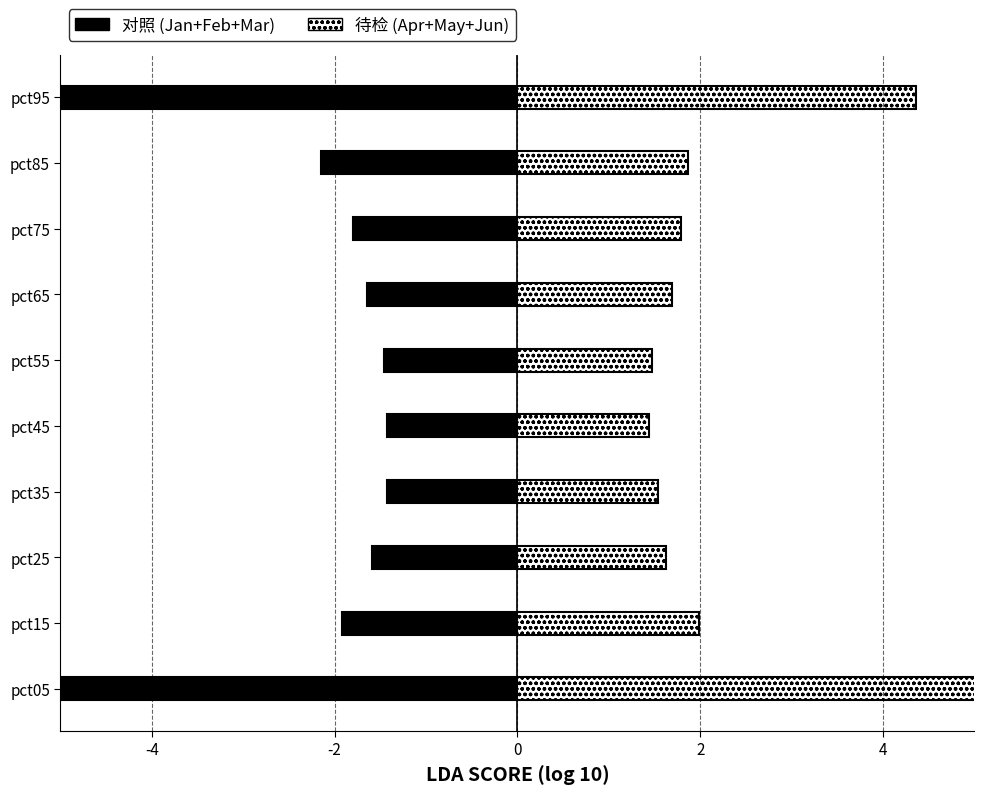

At how many categories does at least one series exceed 1?

10